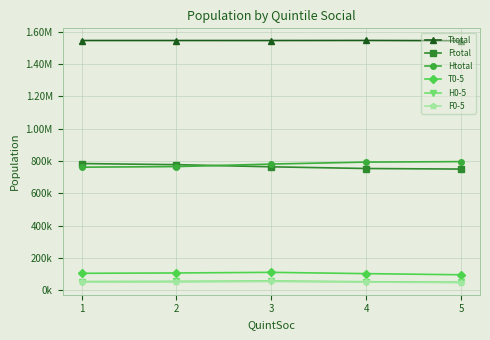

Is this an area chart (filled region under the line)?

No